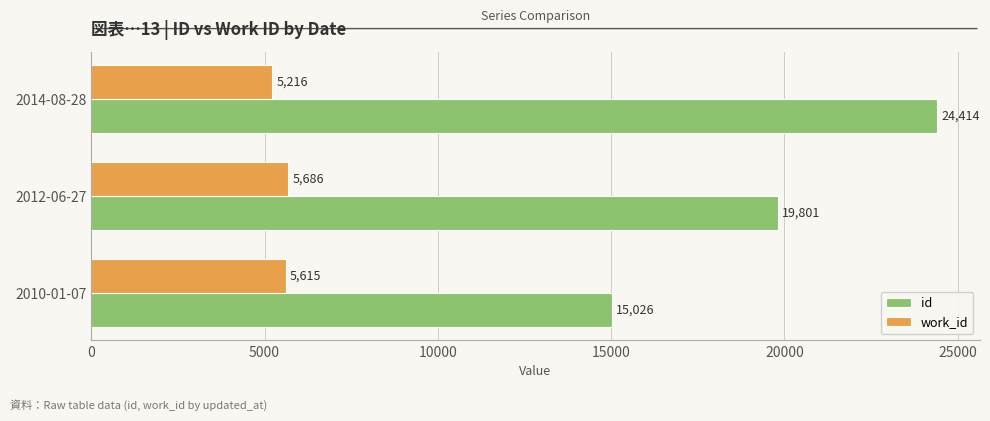

What is the minimum value for id?

15026